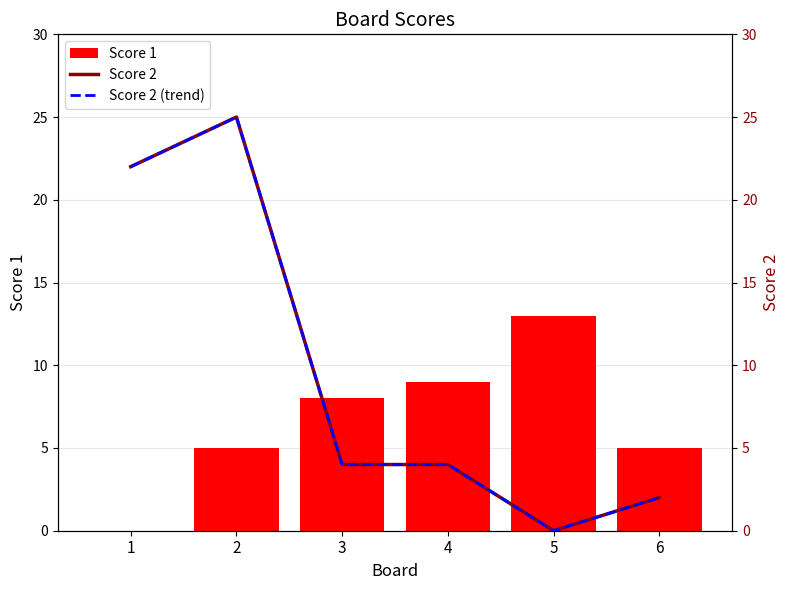

What is the difference between the maximum and minimum values in the Score 2 series?

25